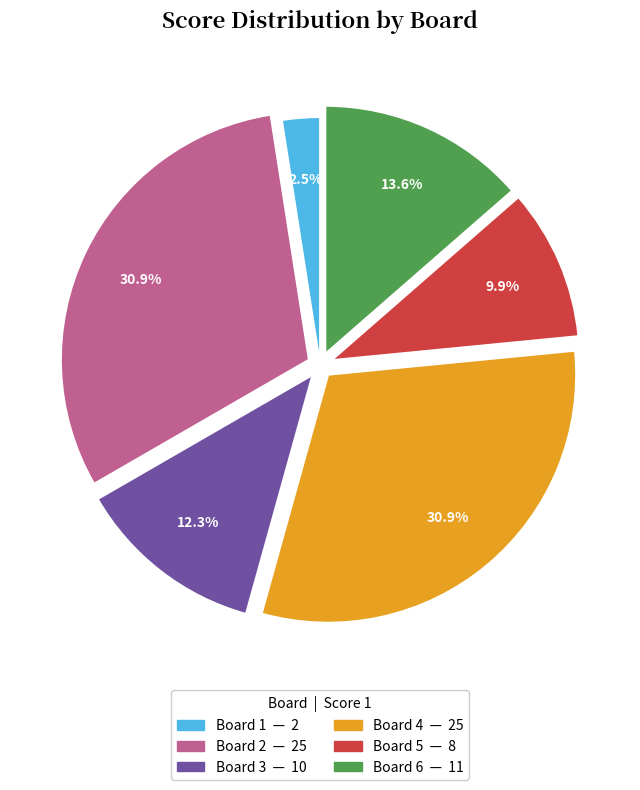

What is the smallest slice in the pie chart?

Board 1